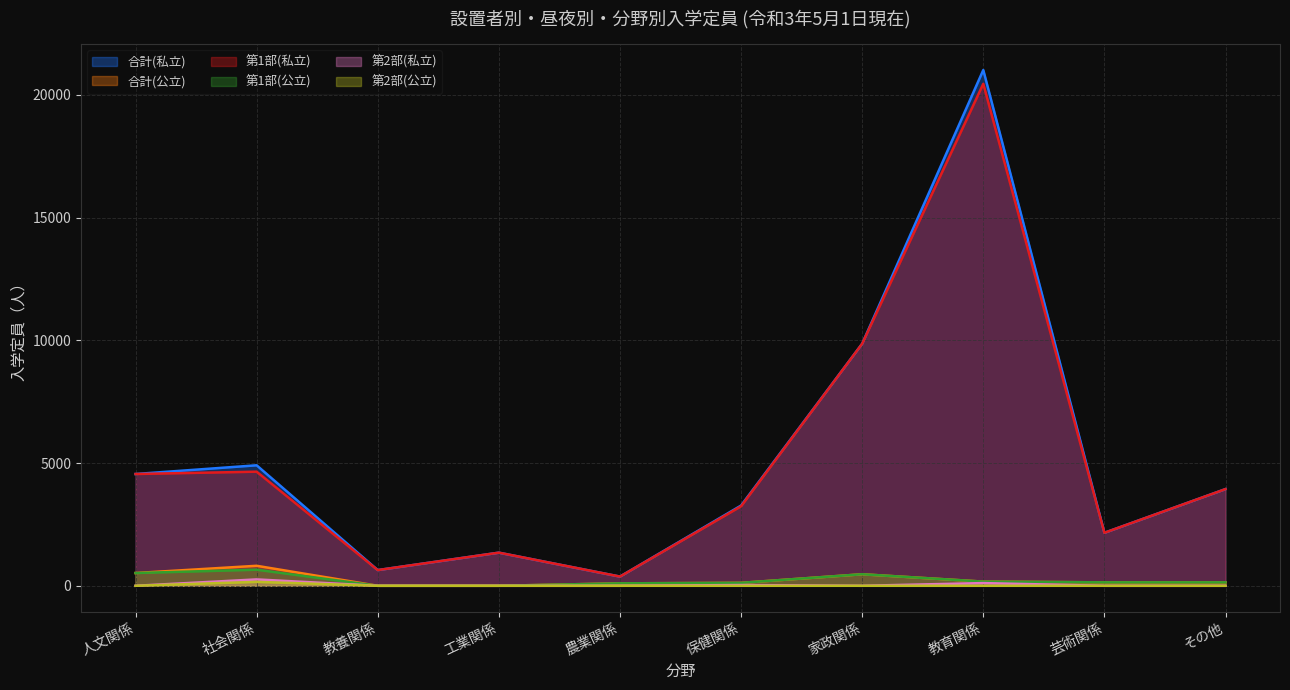

At which label does 第1部(公立) reach its minimum?

教養関係